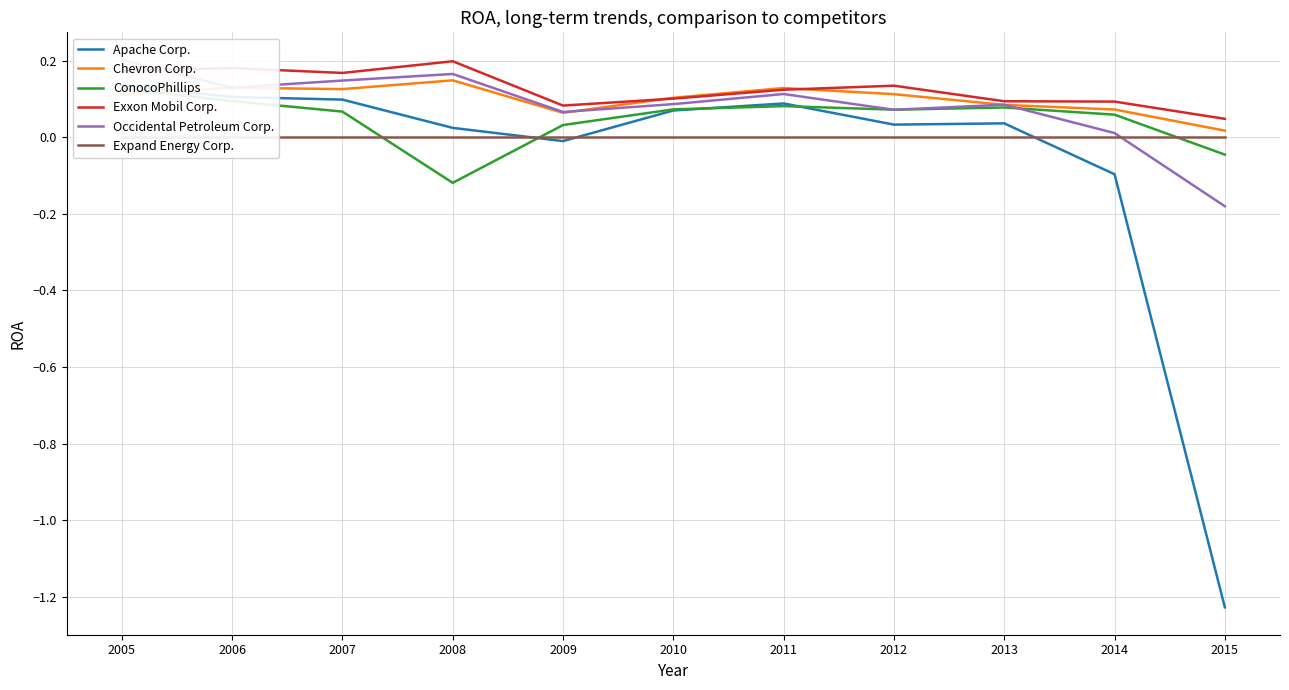

Reading left to right, transcribe all the data shown in this chart.

Apache Corp.: 2005=0.1	2006=0.1	2007=0.1	2008=0.0	2009=-0.0	2010=0.1	2011=0.1	2012=0.0	2013=0.0	2014=-0.1	2015=-1.2
Chevron Corp.: 2005=0.1	2006=0.1	2007=0.1	2008=0.1	2009=0.1	2010=0.1	2011=0.1	2012=0.1	2013=0.1	2014=0.1	2015=0.0
ConocoPhillips: 2005=0.1	2006=0.1	2007=0.1	2008=-0.1	2009=0.0	2010=0.1	2011=0.1	2012=0.1	2013=0.1	2014=0.1	2015=-0.0
Exxon Mobil Corp.: 2005=0.2	2006=0.2	2007=0.2	2008=0.2	2009=0.1	2010=0.1	2011=0.1	2012=0.1	2013=0.1	2014=0.1	2015=0.0
Occidental Petroleum Corp.: 2005=0.2	2006=0.1	2007=0.1	2008=0.2	2009=0.1	2010=0.1	2011=0.1	2012=0.1	2013=0.1	2014=0.0	2015=-0.2
Expand Energy Corp.: 2005=0.0	2006=0.0	2007=0.0	2008=0.0	2009=0.0	2010=0.0	2011=0.0	2012=0.0	2013=0.0	2014=0.0	2015=0.0